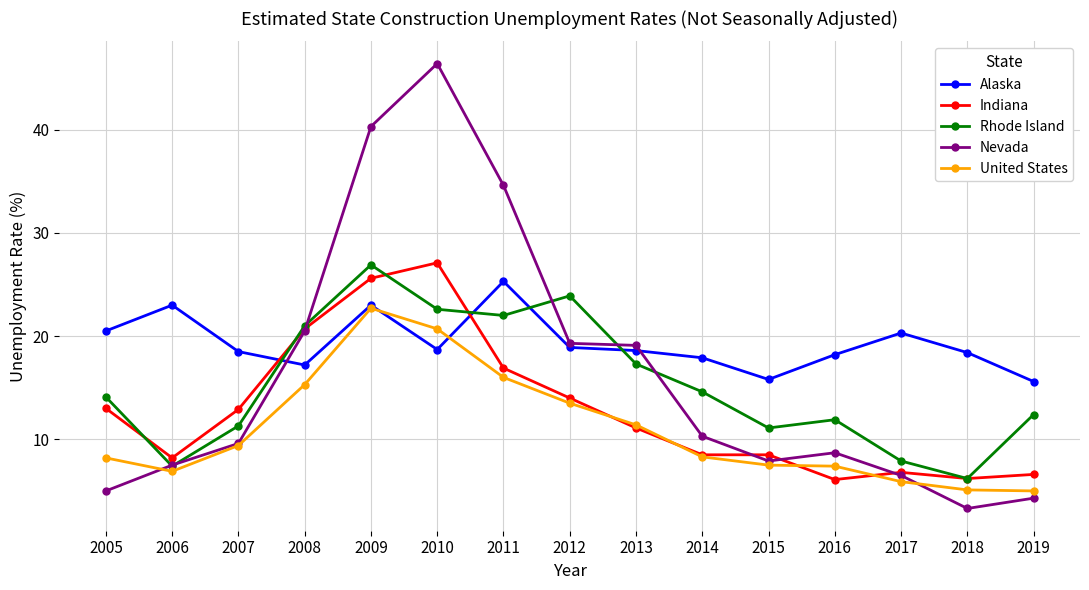

What is the total value across all series at 2015?

50.8